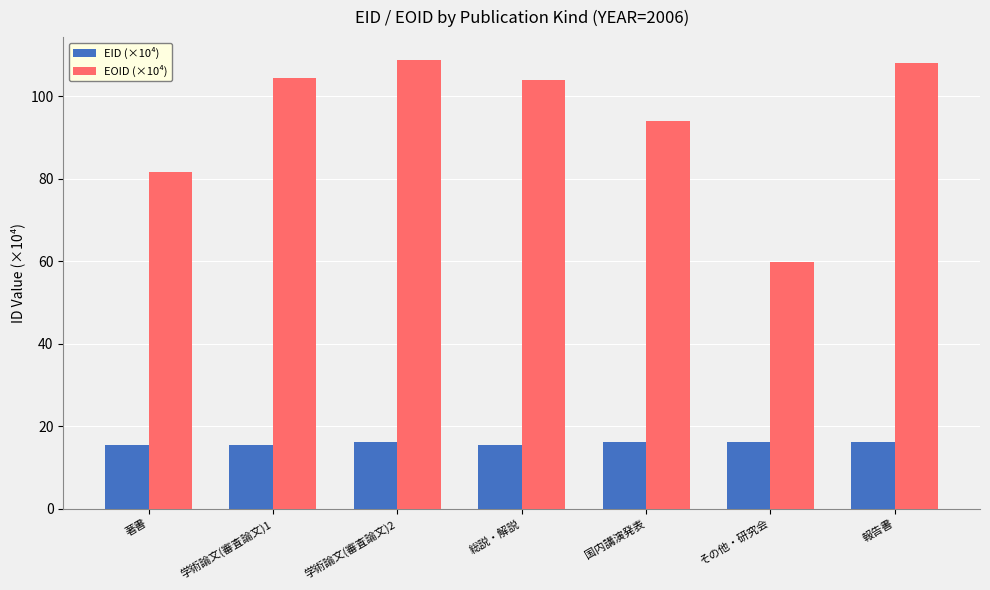

What are all the series names shown in the legend?

EID (×10⁴), EOID (×10⁴)